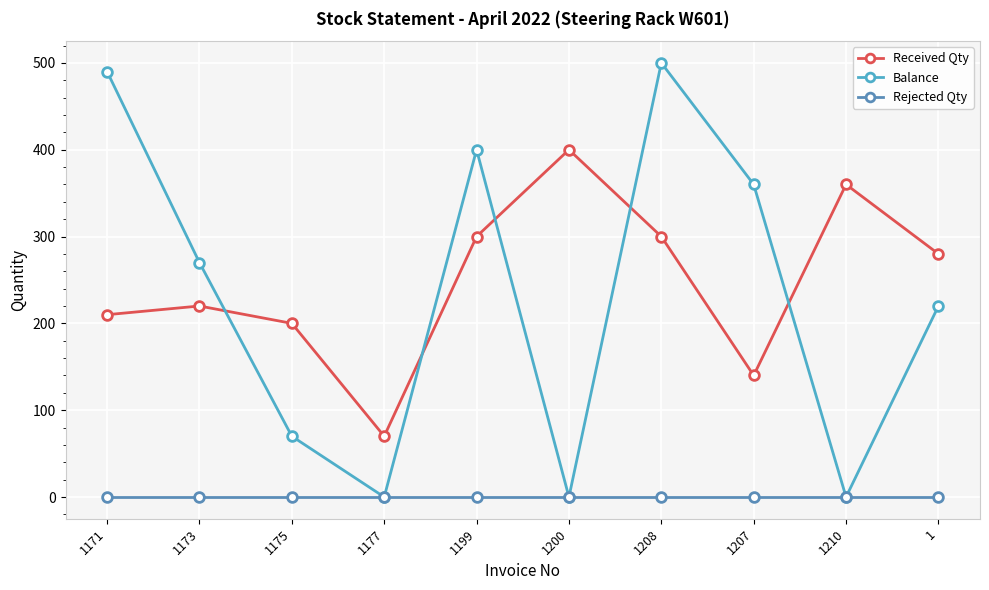

True or false: Balance has more than 0 interior local peaks.

True